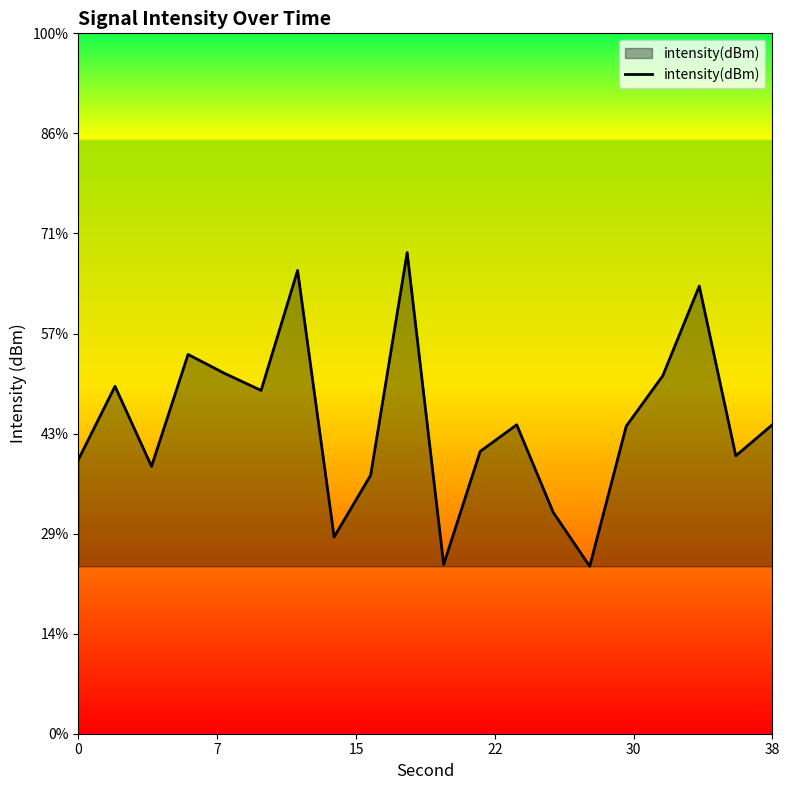

Is this an area chart (filled region under the line)?

Yes